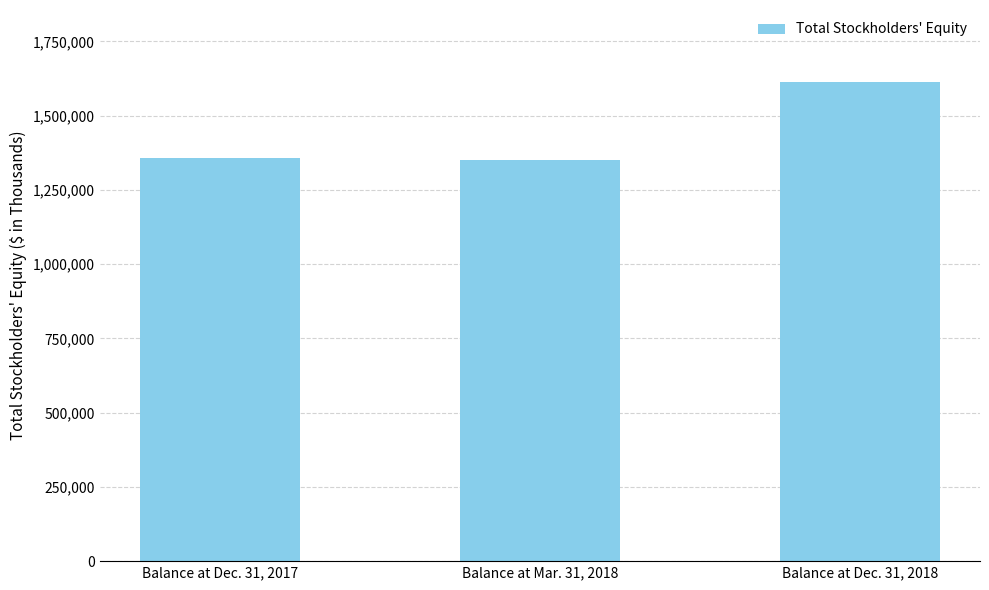

What is the value of the 1st bar from the left?

1359040